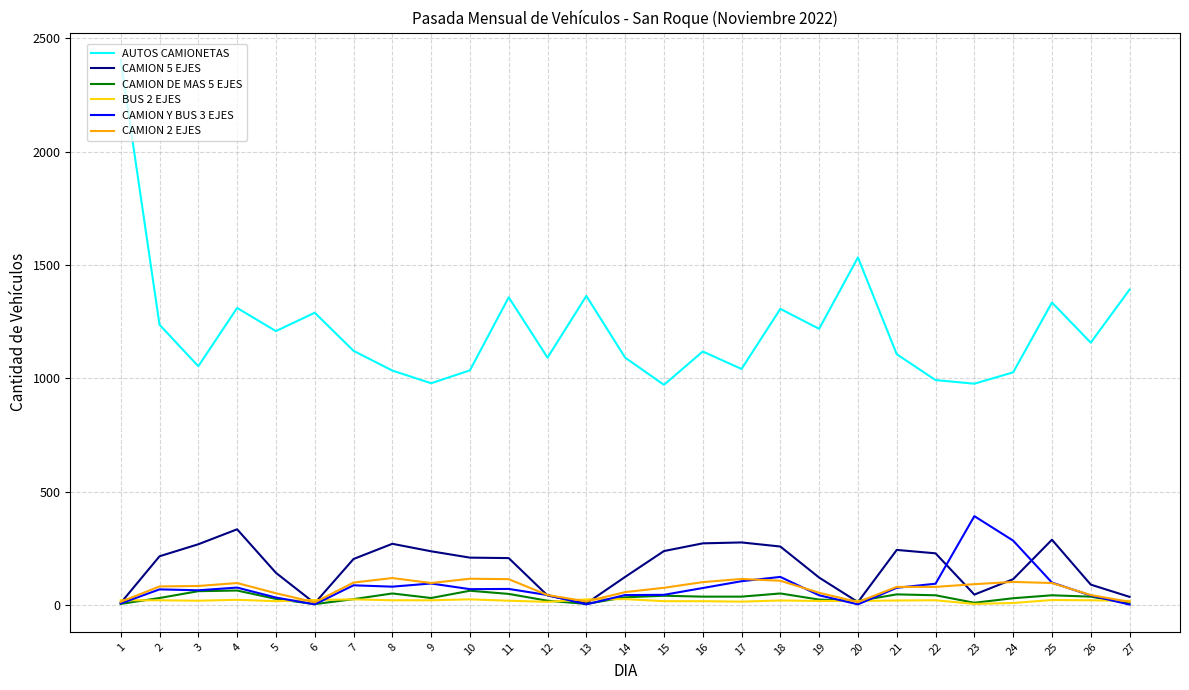

What is the difference between the maximum and minimum values in the CAMION 5 EJES series?

327